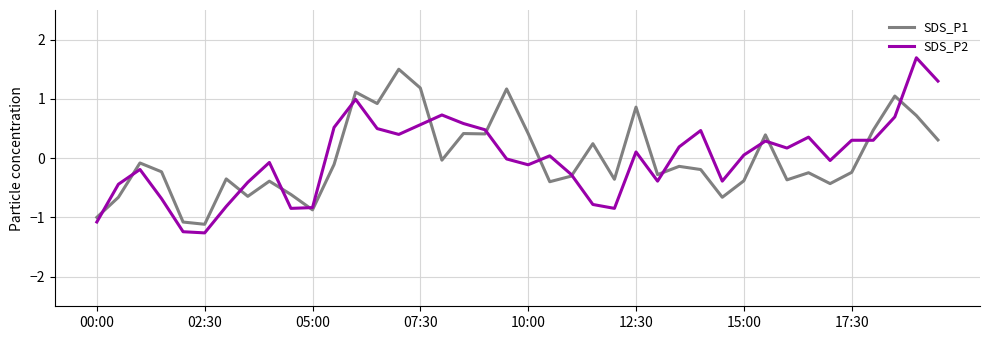

What is the maximum value for SDS_P1?

1.5